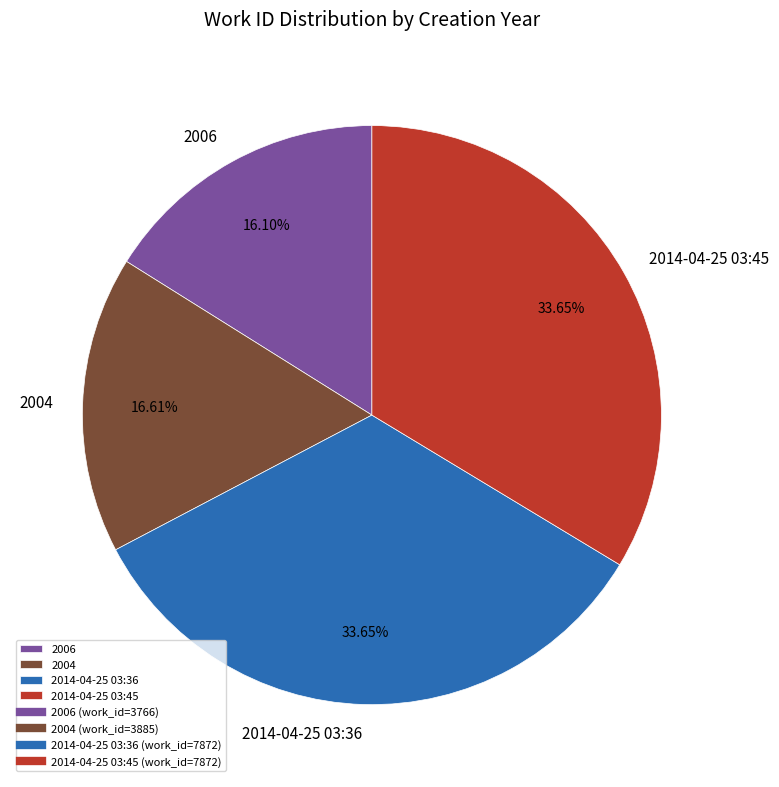

Count the number of slices in the pie.

4